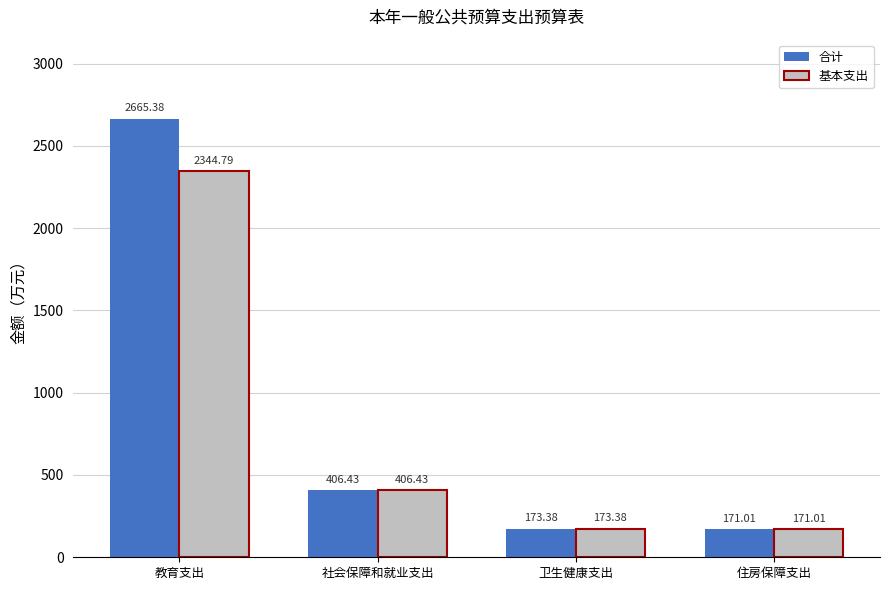

Reading left to right, what are all the values shown in this chart?

合计: 教育支出=2665.4	社会保障和就业支出=406.4	卫生健康支出=173.4	住房保障支出=171.0
基本支出: 教育支出=2344.8	社会保障和就业支出=406.4	卫生健康支出=173.4	住房保障支出=171.0